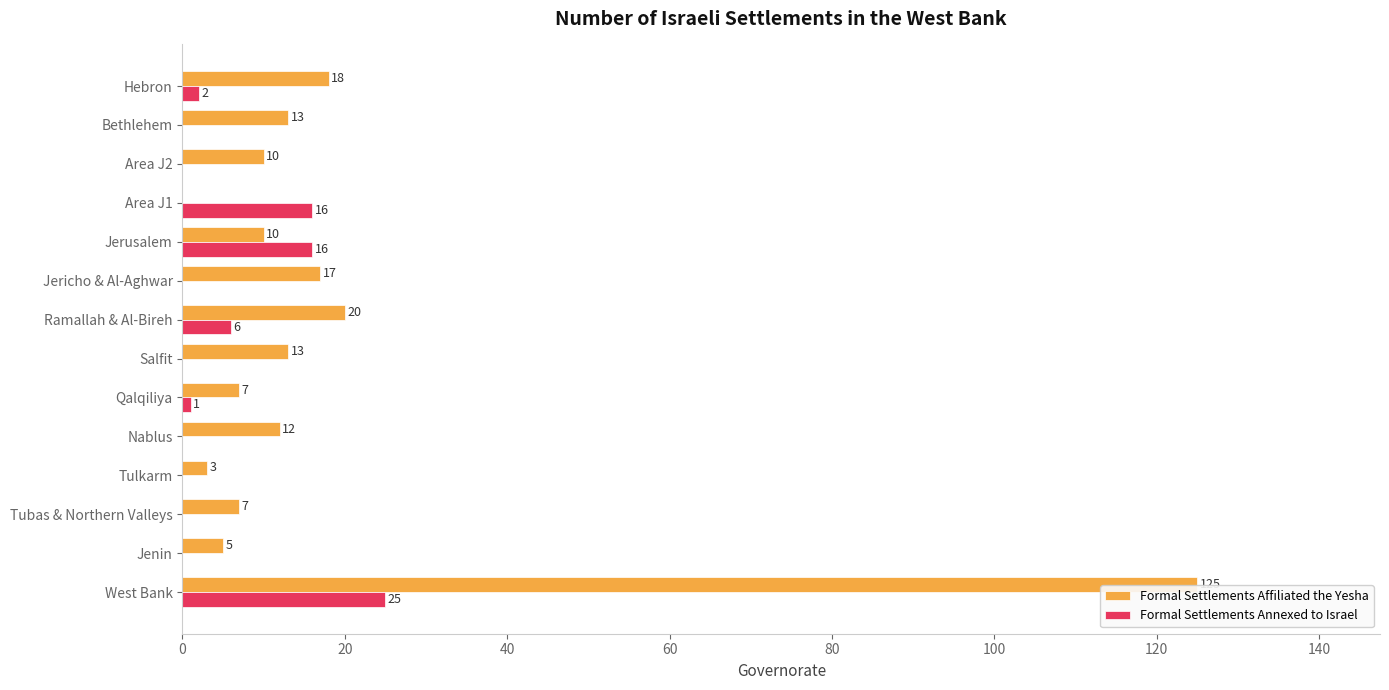

True or false: Formal Settlements Annexed to Israel has a value of 14 at Bethlehem.

False